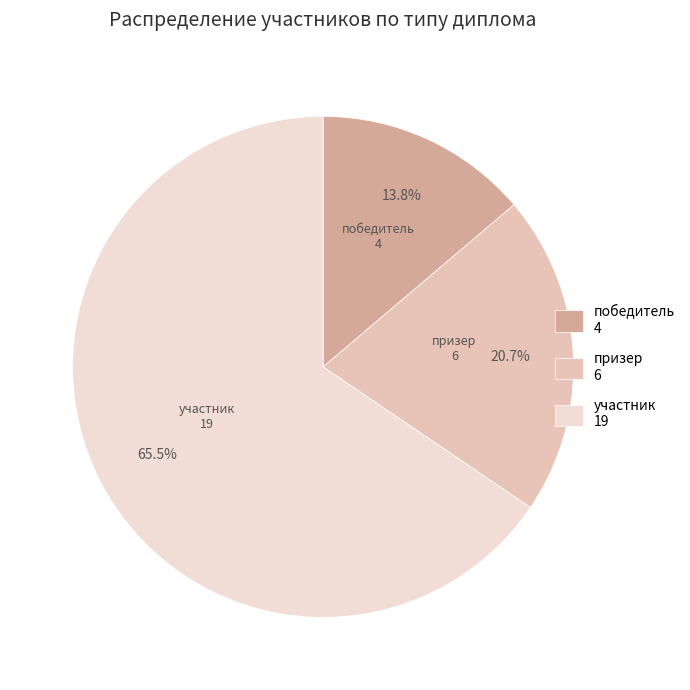

How many segments does this pie chart have?

3